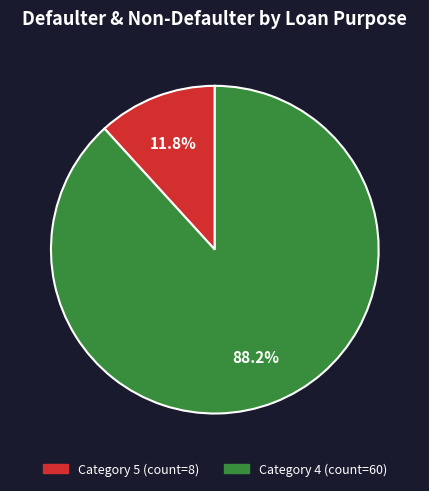

Does any single category account for the majority?

Yes